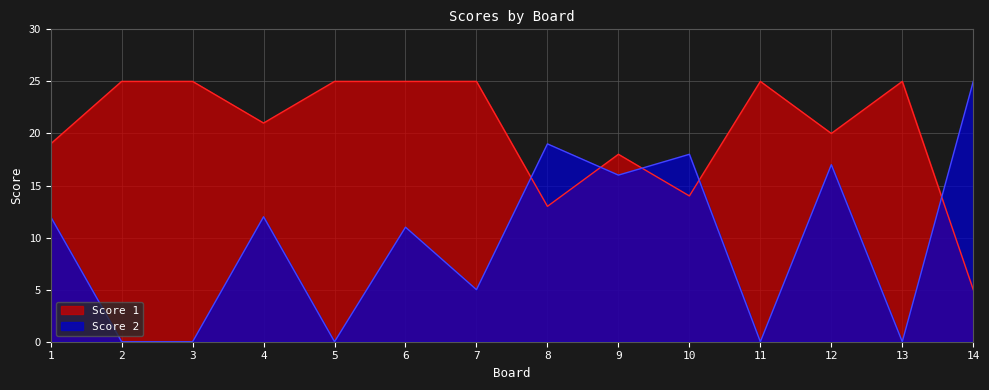

Which series has the largest total across all categories?

Score 1